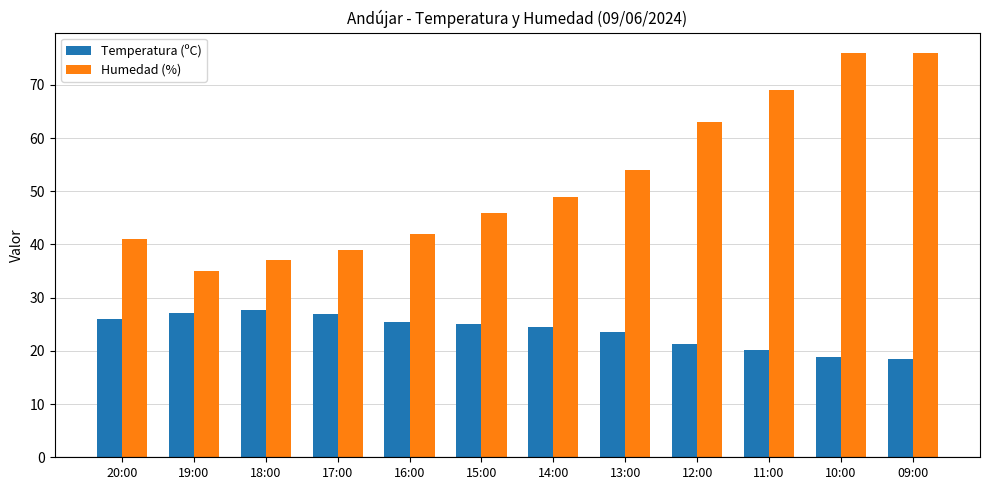

Which category has the lowest value in the Humedad (%) series?

19:00